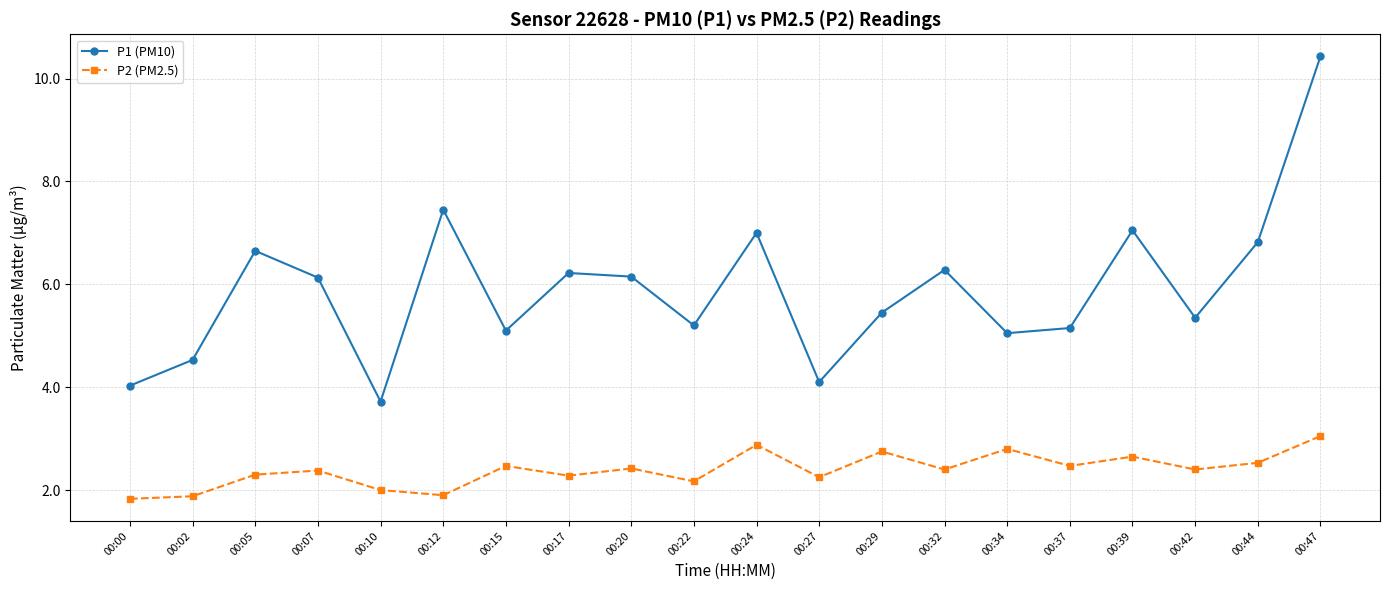

At which category does P1 (PM10) reach its first local peak?

00:05